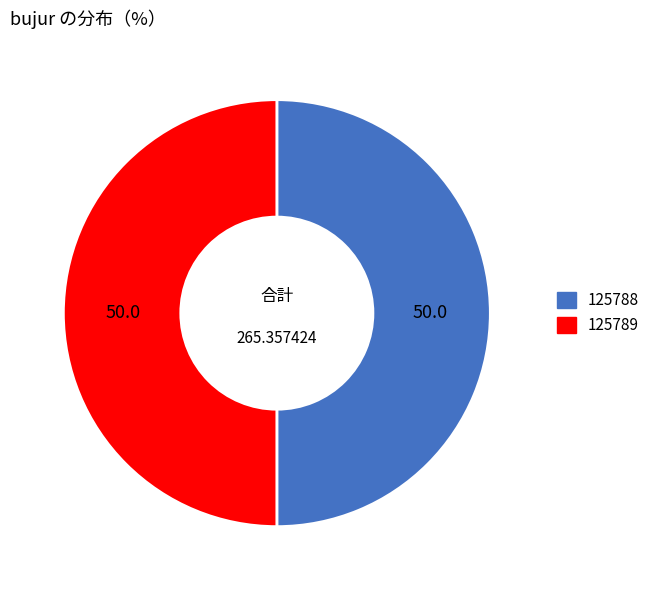

Count the number of slices in the pie.

2